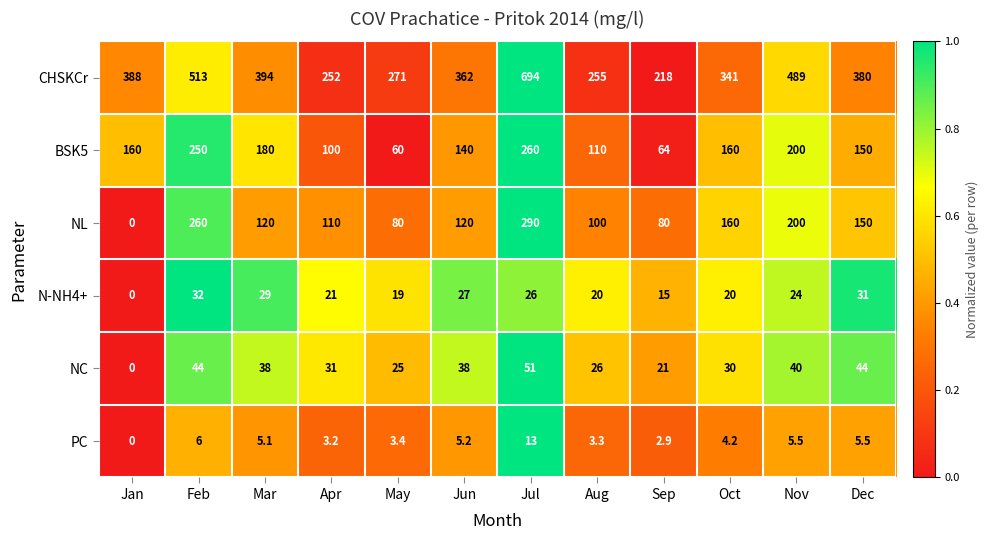

Which category has the highest value in the CHSKCr series?

Jul